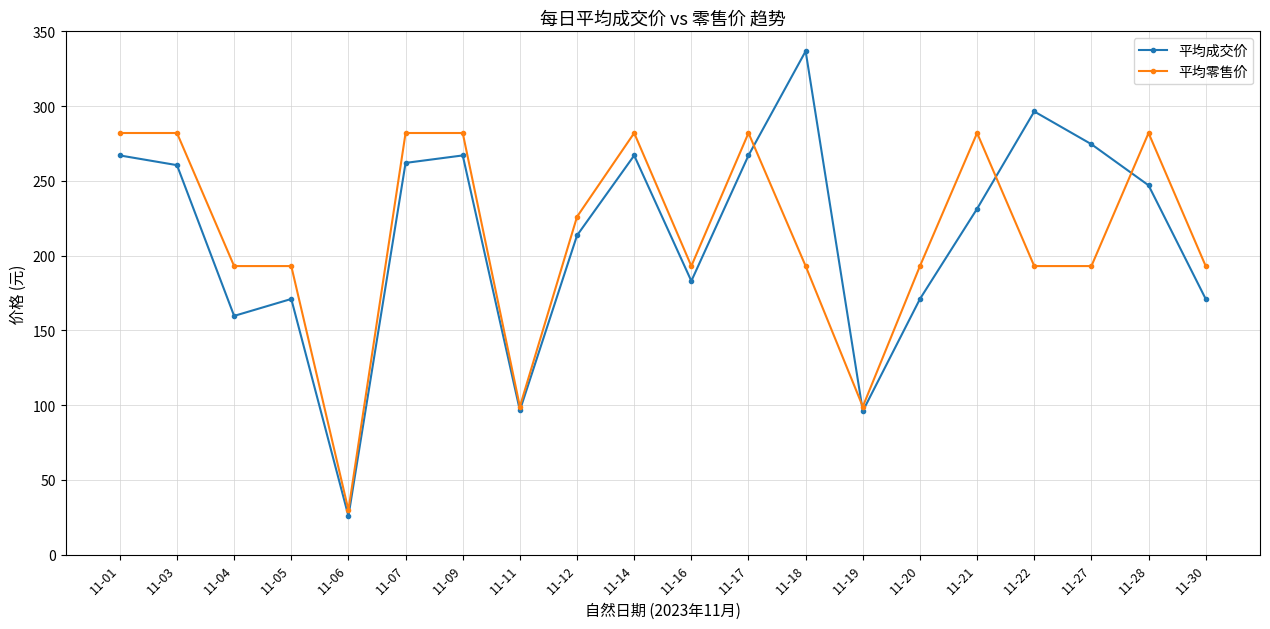

How many distinct data groups are displayed?

2